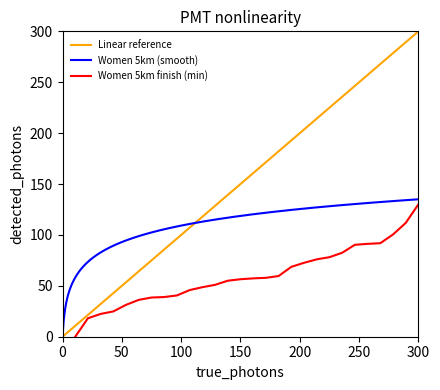

The chart shows a value of 0.0 at 1. True or false?

True